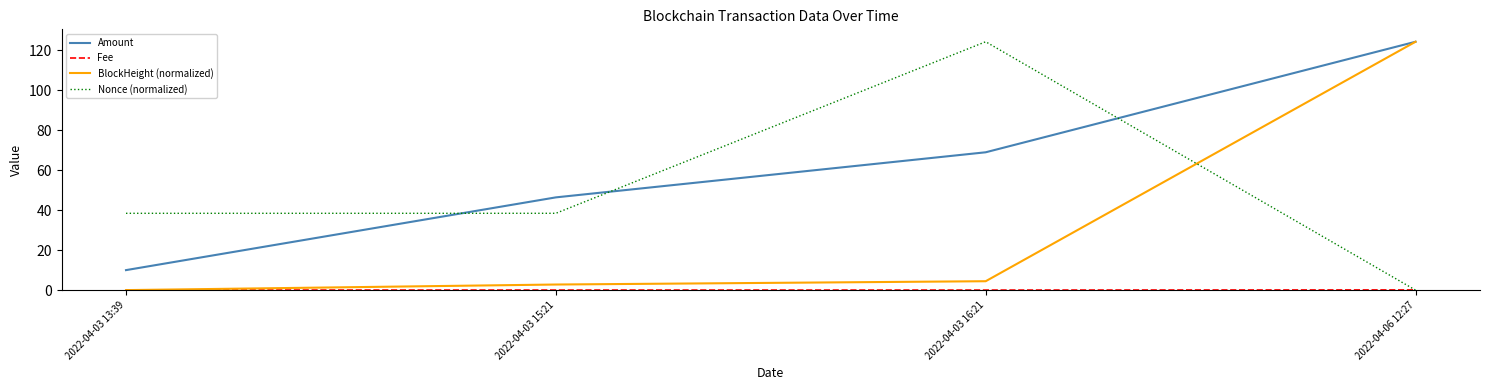

At how many categories does at least one series exceed 23?

4